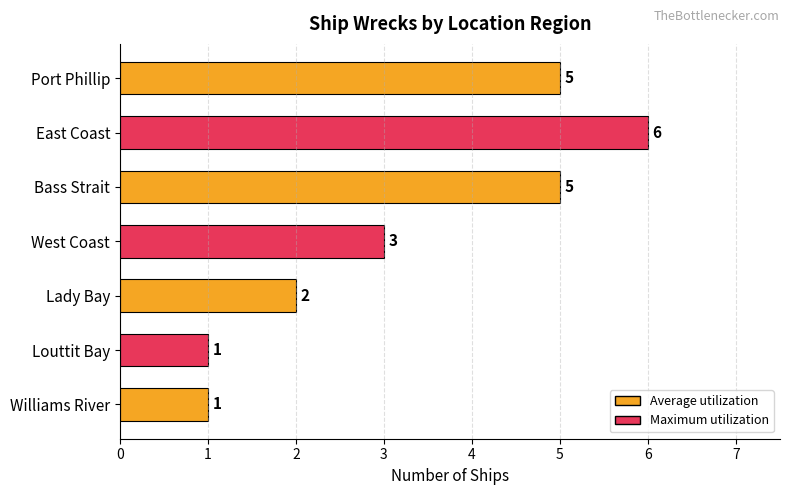

The value at Lady Bay is 3. True or false?

False